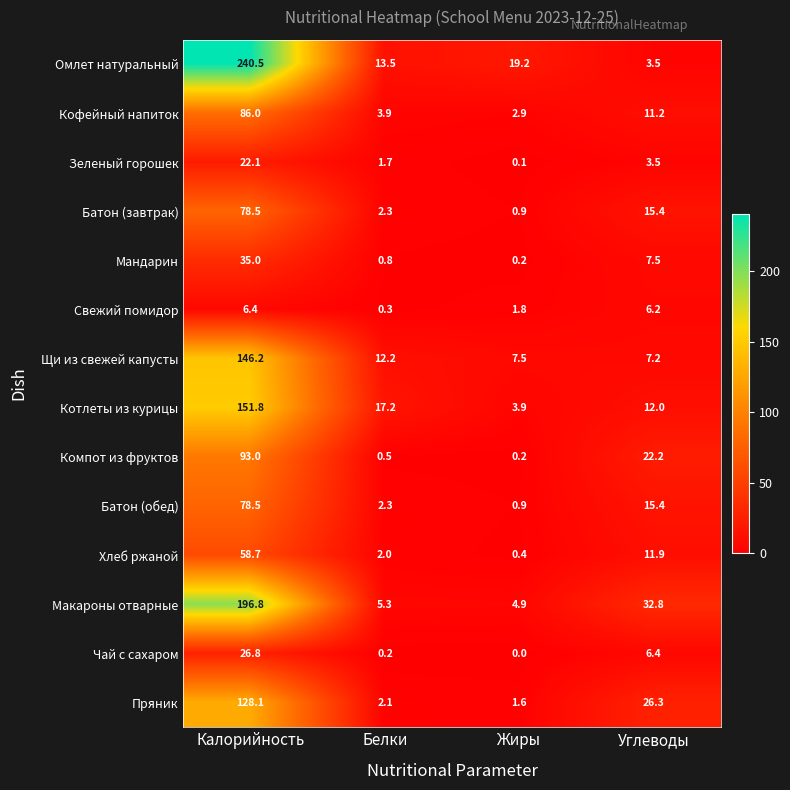

At which label is Макароны отварные closest to 100?

Углеводы